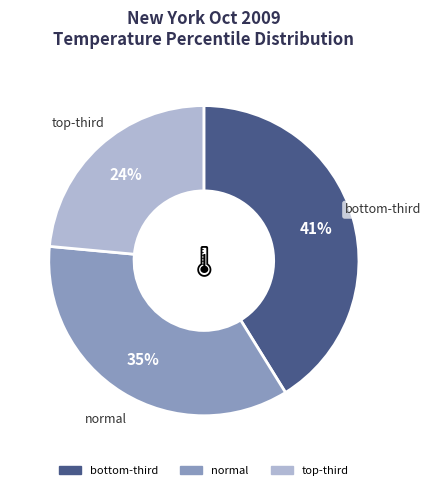

What is the largest slice in the pie chart?

bottom-third